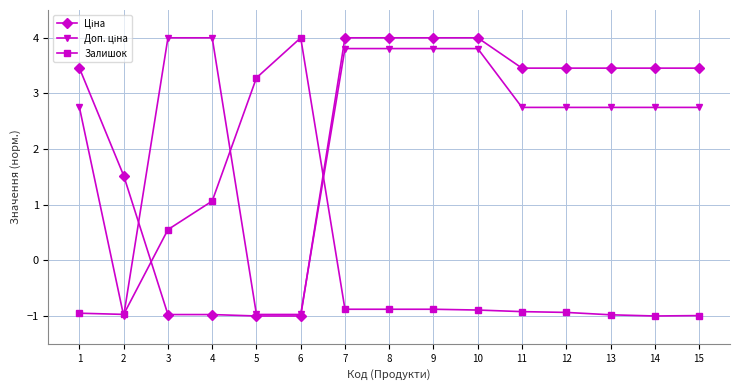

Does the chart display data point markers on the line(s)?

Yes